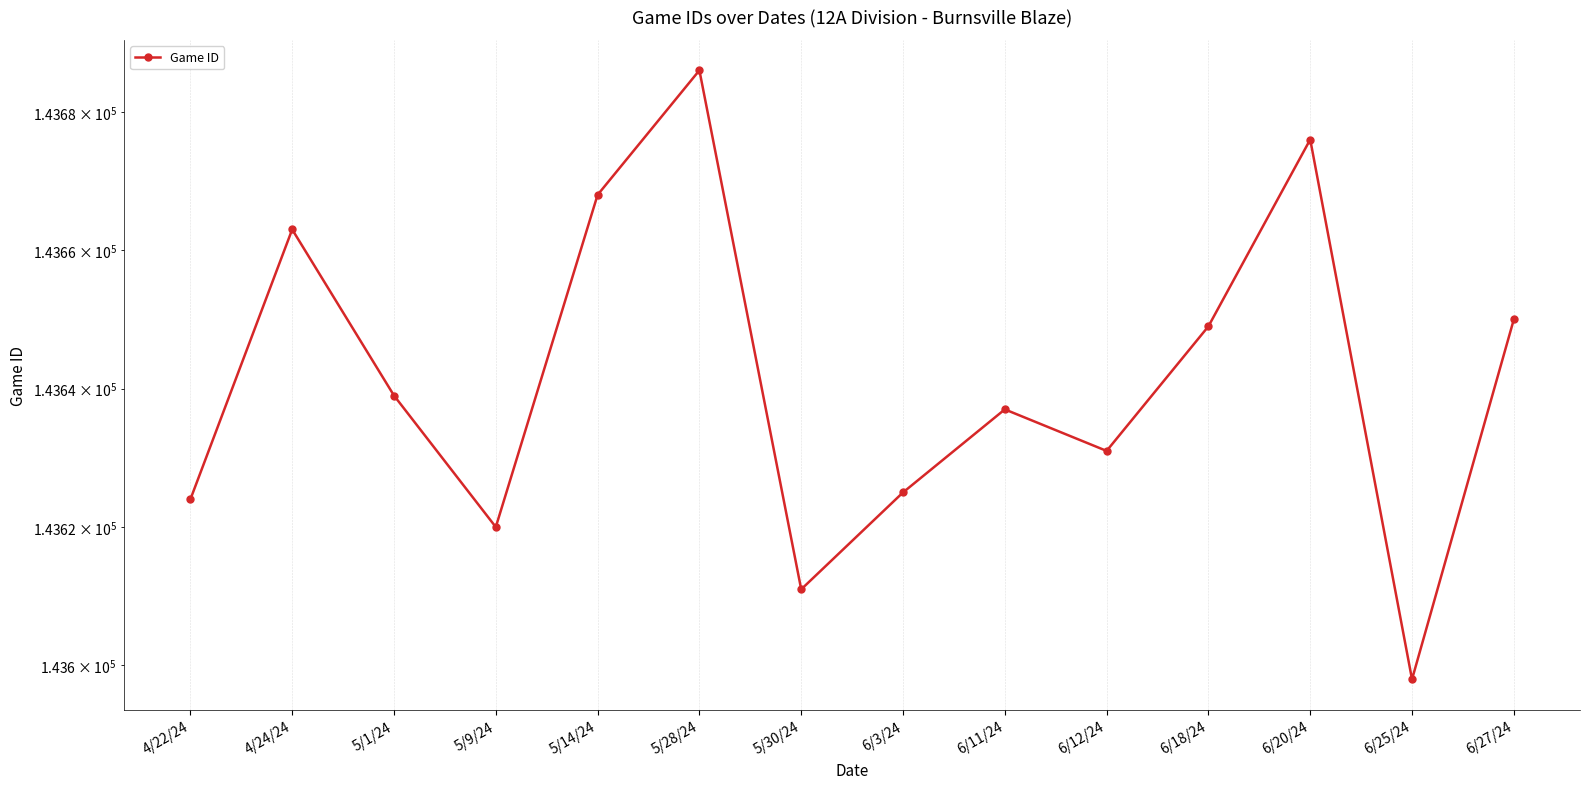

What is the change in value from 5/28/24 to 6/11/24?

-49